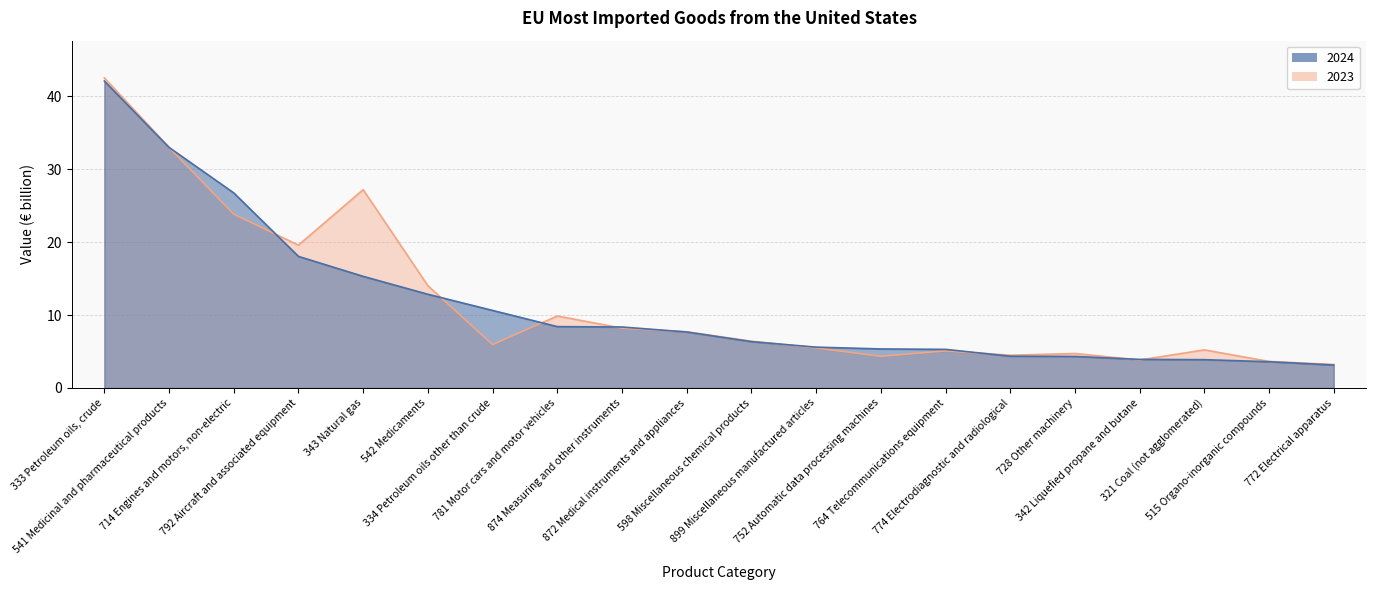

What are all the series names shown in the legend?

2024, 2023